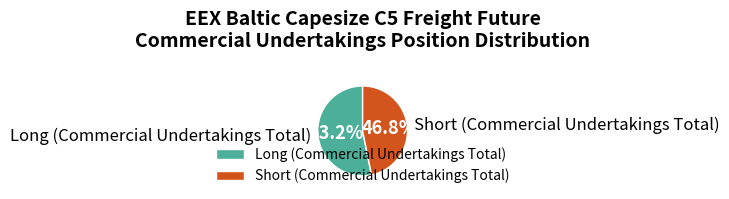

To the nearest percent, what is the combined percentage of Long (Commercial Undertakings Total) and Short (Commercial Undertakings Total)?

100%